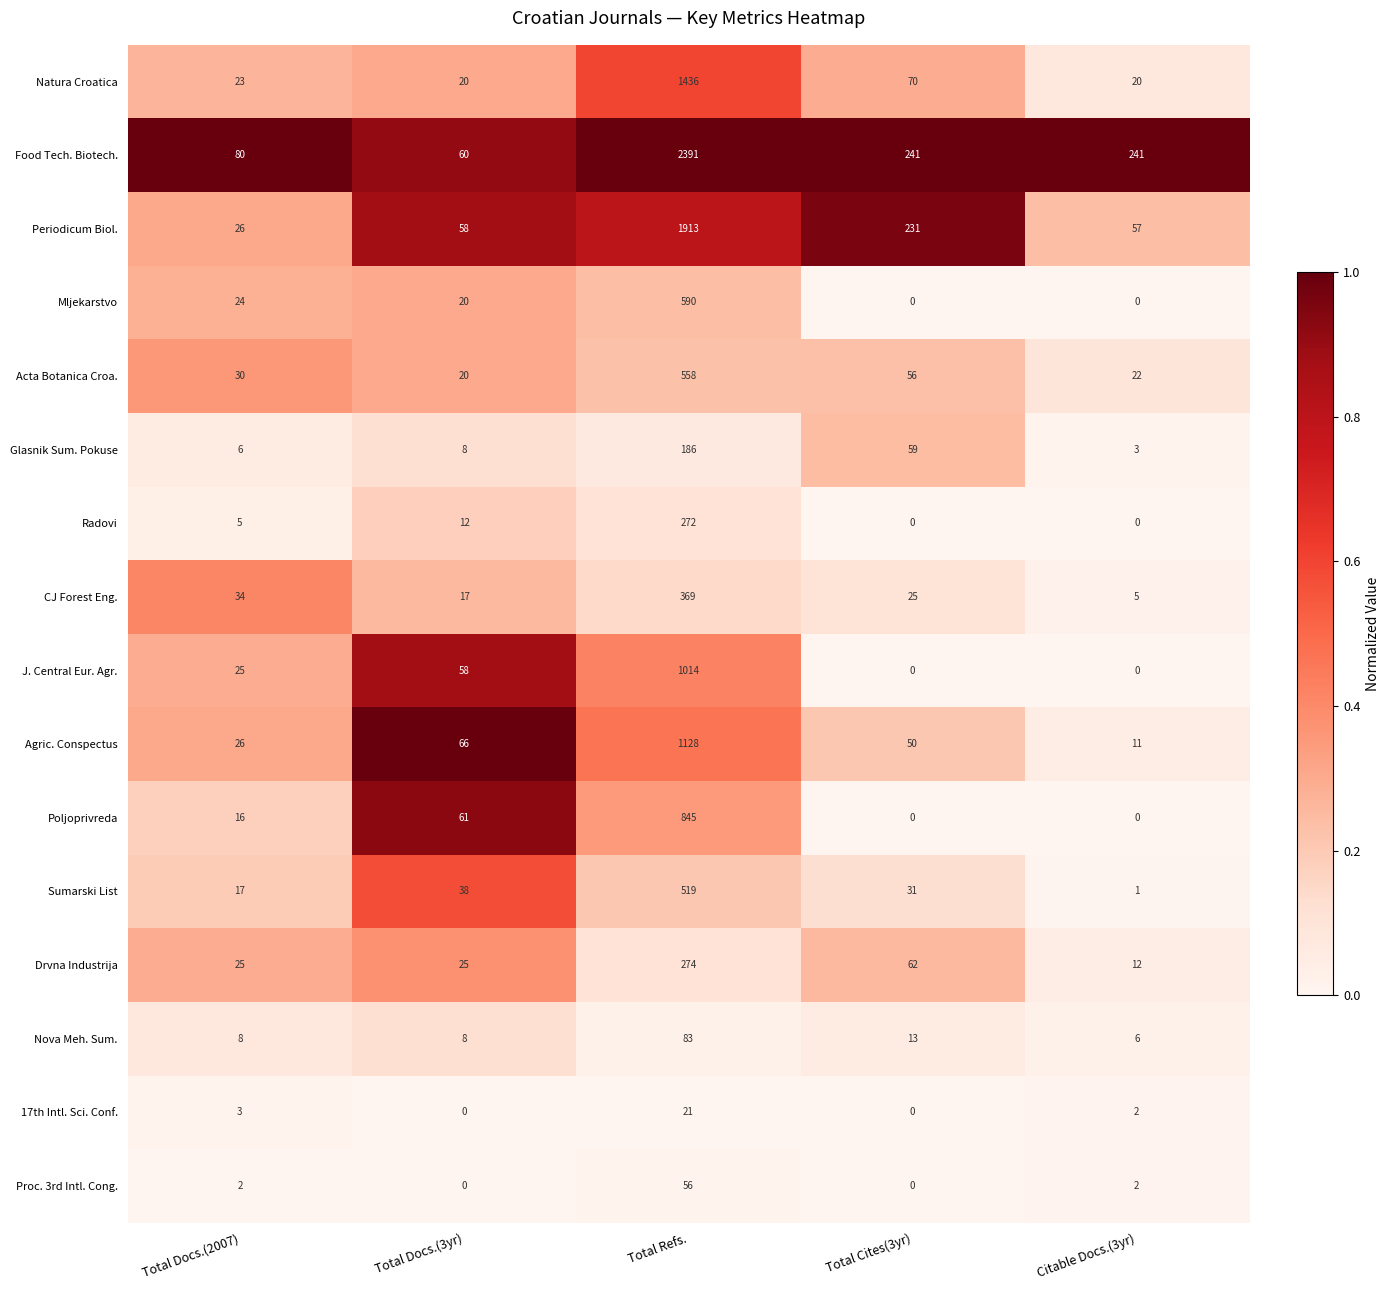

List the series in order of their peak value, lowest first.

17th Intl. Sci. Conf., Proc. 3rd Intl. Cong., Nova Meh. Sum., Glasnik Sum. Pokuse, Radovi, Drvna Industrija, CJ Forest Eng., Sumarski List, Acta Botanica Croa., Mljekarstvo, Poljoprivreda, J. Central Eur. Agr., Agric. Conspectus, Natura Croatica, Periodicum Biol., Food Tech. Biotech.